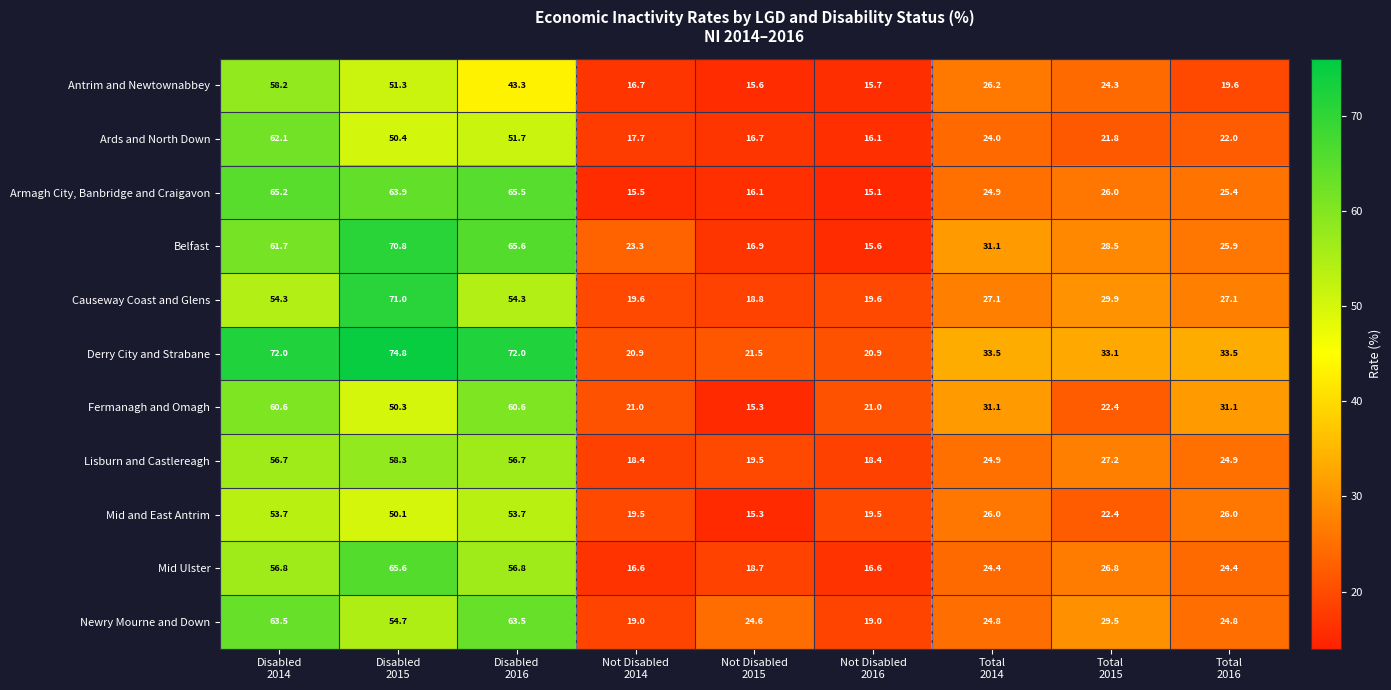

At how many categories does at least one series exceed 35?

3